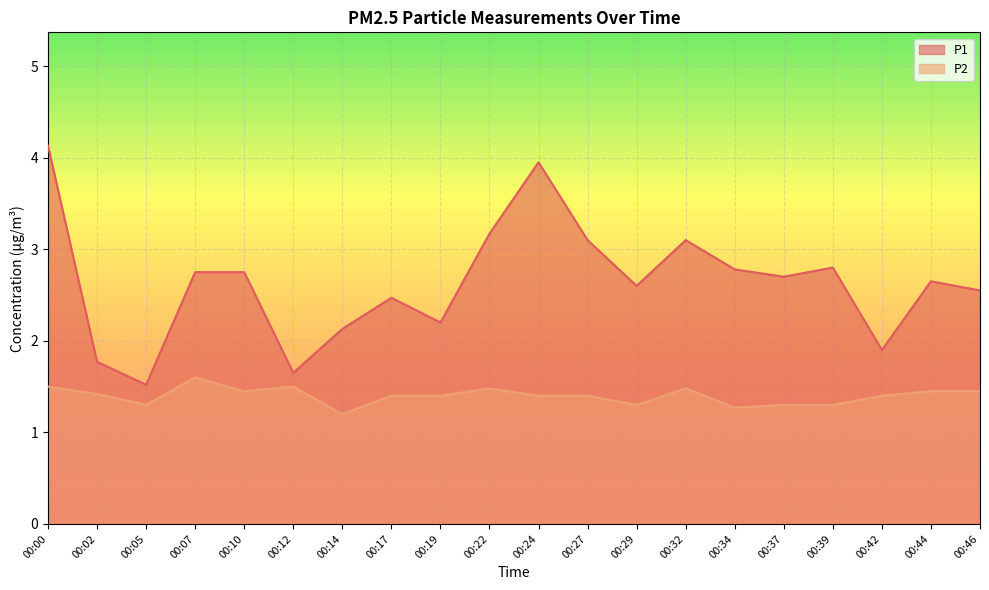

Which series has the largest range (max minus min)?

P1